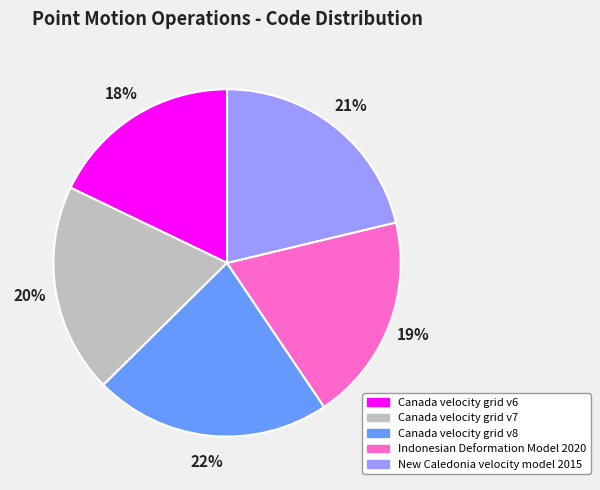

True or false: Canada velocity grid v8 accounts for 22% of the total.

True